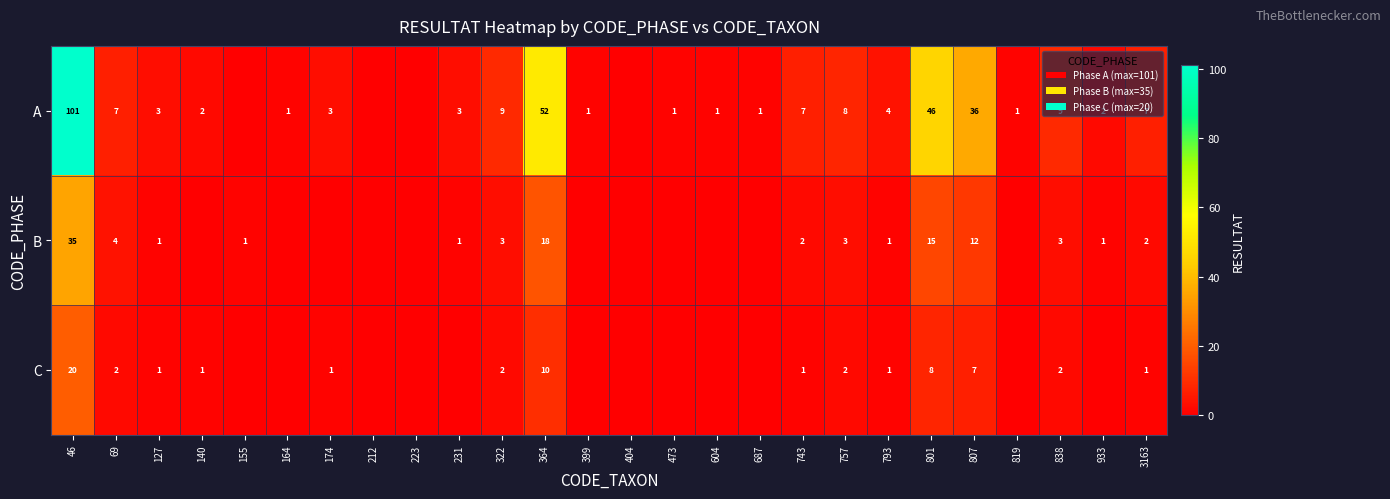

The value of A at 399 is 1. True or false?

True